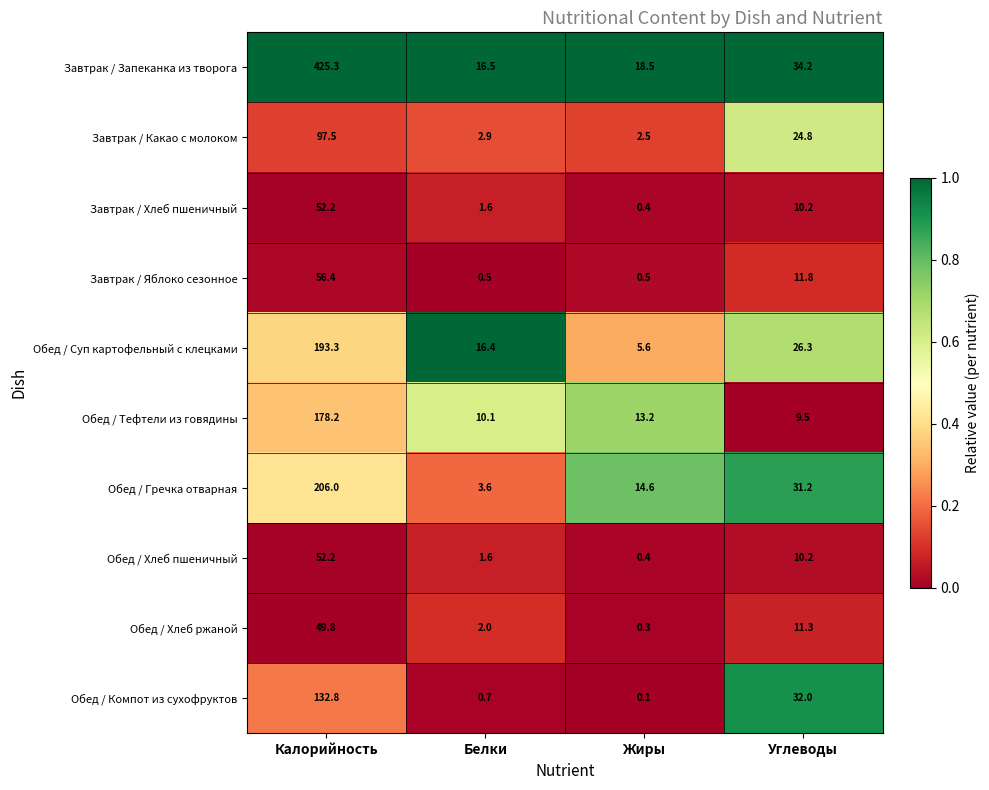

What is the sum of all Завтрак / Хлеб пшеничный values?

64.4